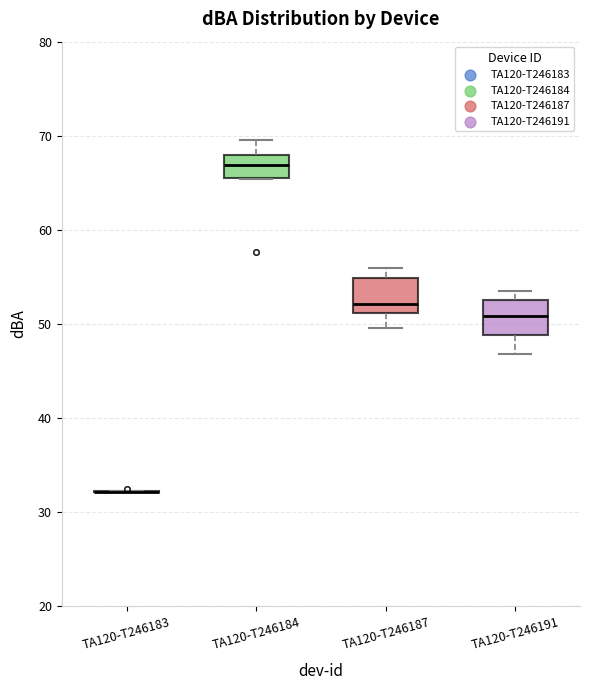

Reading left to right, transcribe this box plot: for each box, give where its median line is, the range the box spans, and where its two whiskers end, as read against the y-axis. The values are not printed on the chart, so give them approximately, as read against the axis.

TA120-T246183: box collapsed to a line at 32, whiskers 32 to 32
TA120-T246184: median 67, box 66 to 68, whiskers 65 to 70
TA120-T246187: median 52, box 51 to 55, whiskers 50 to 56
TA120-T246191: median 51, box 49 to 53, whiskers 47 to 54